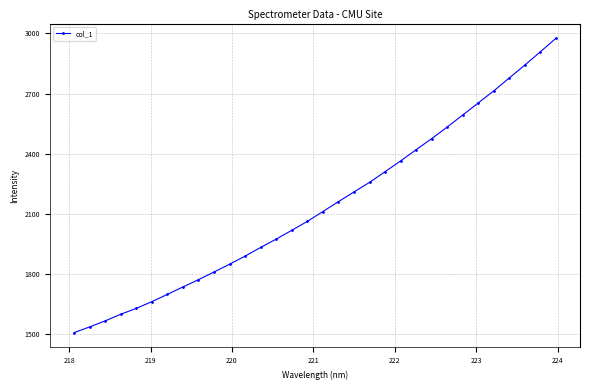

What is the value of the 13th point from the left?

1933.4